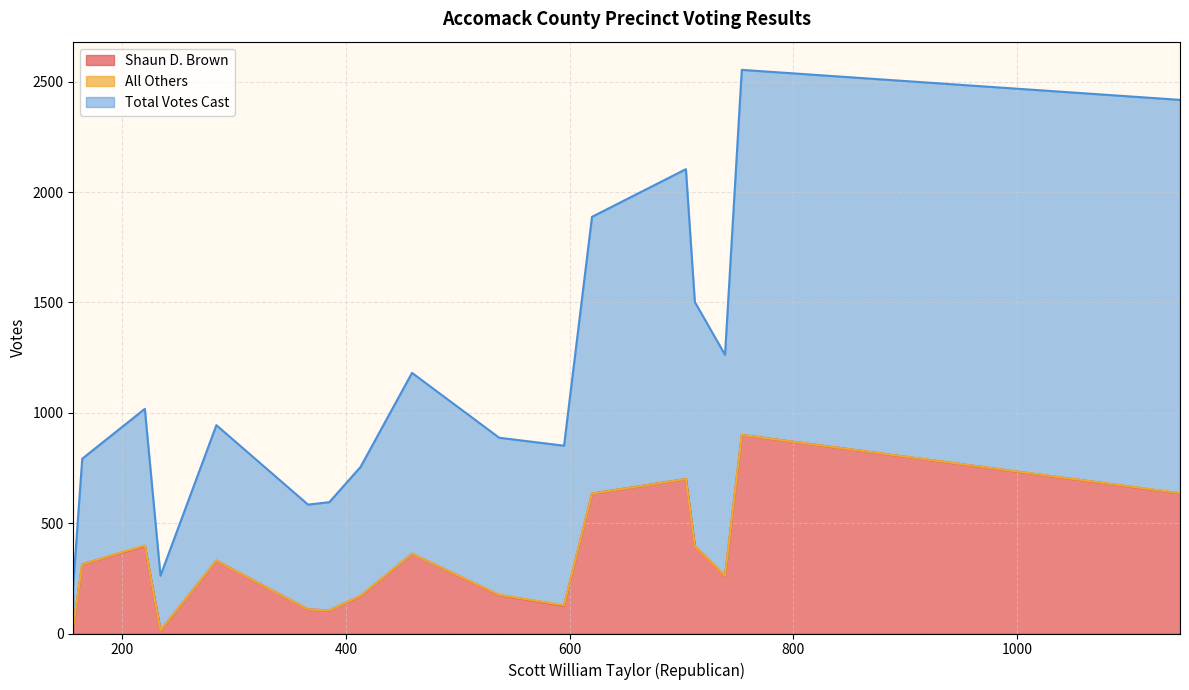

How many data points does each series have?

17